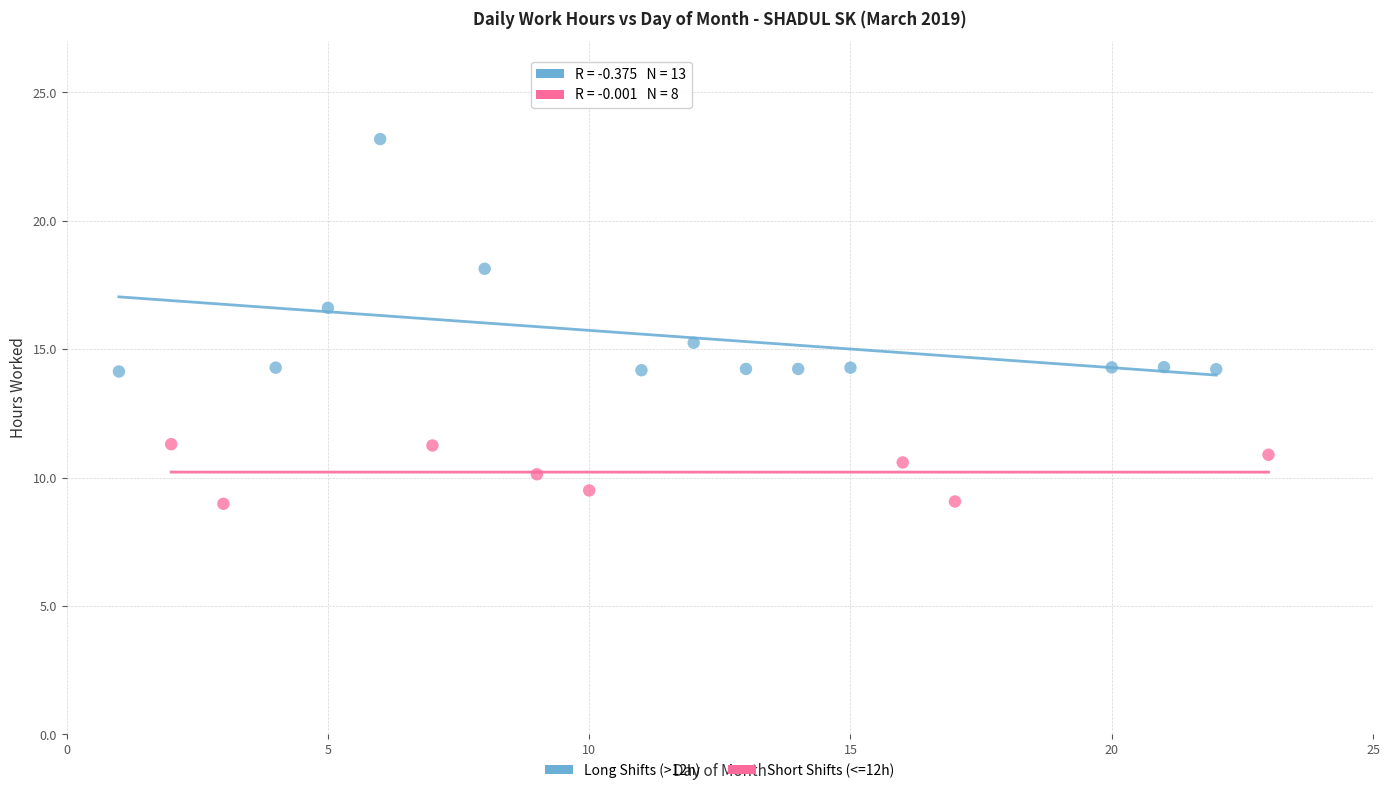

Which series reaches the minimum Y coordinate?

Short Shifts (<=12h)